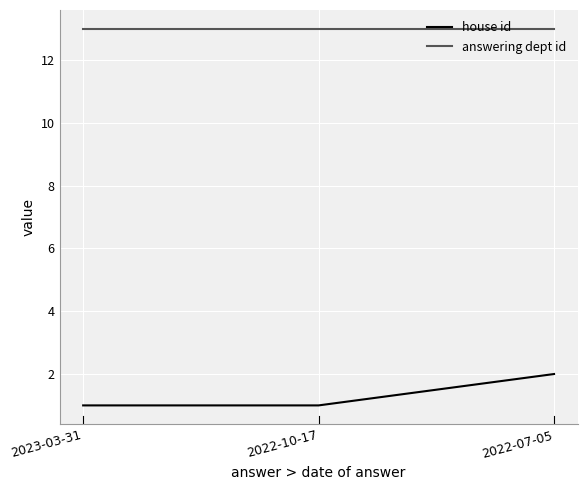

Count the number of data series in this chart.

2